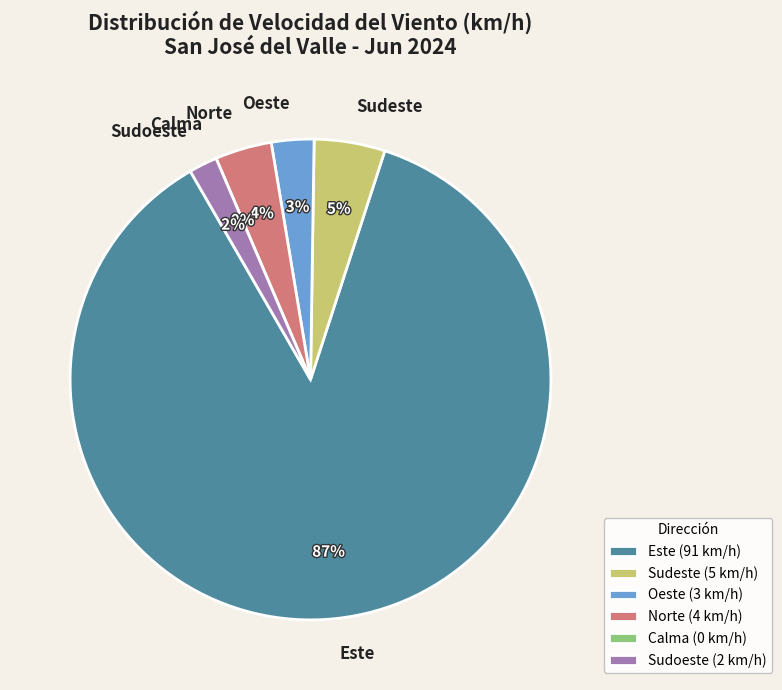

What percentage is NOT represented by Calma?

100.0%